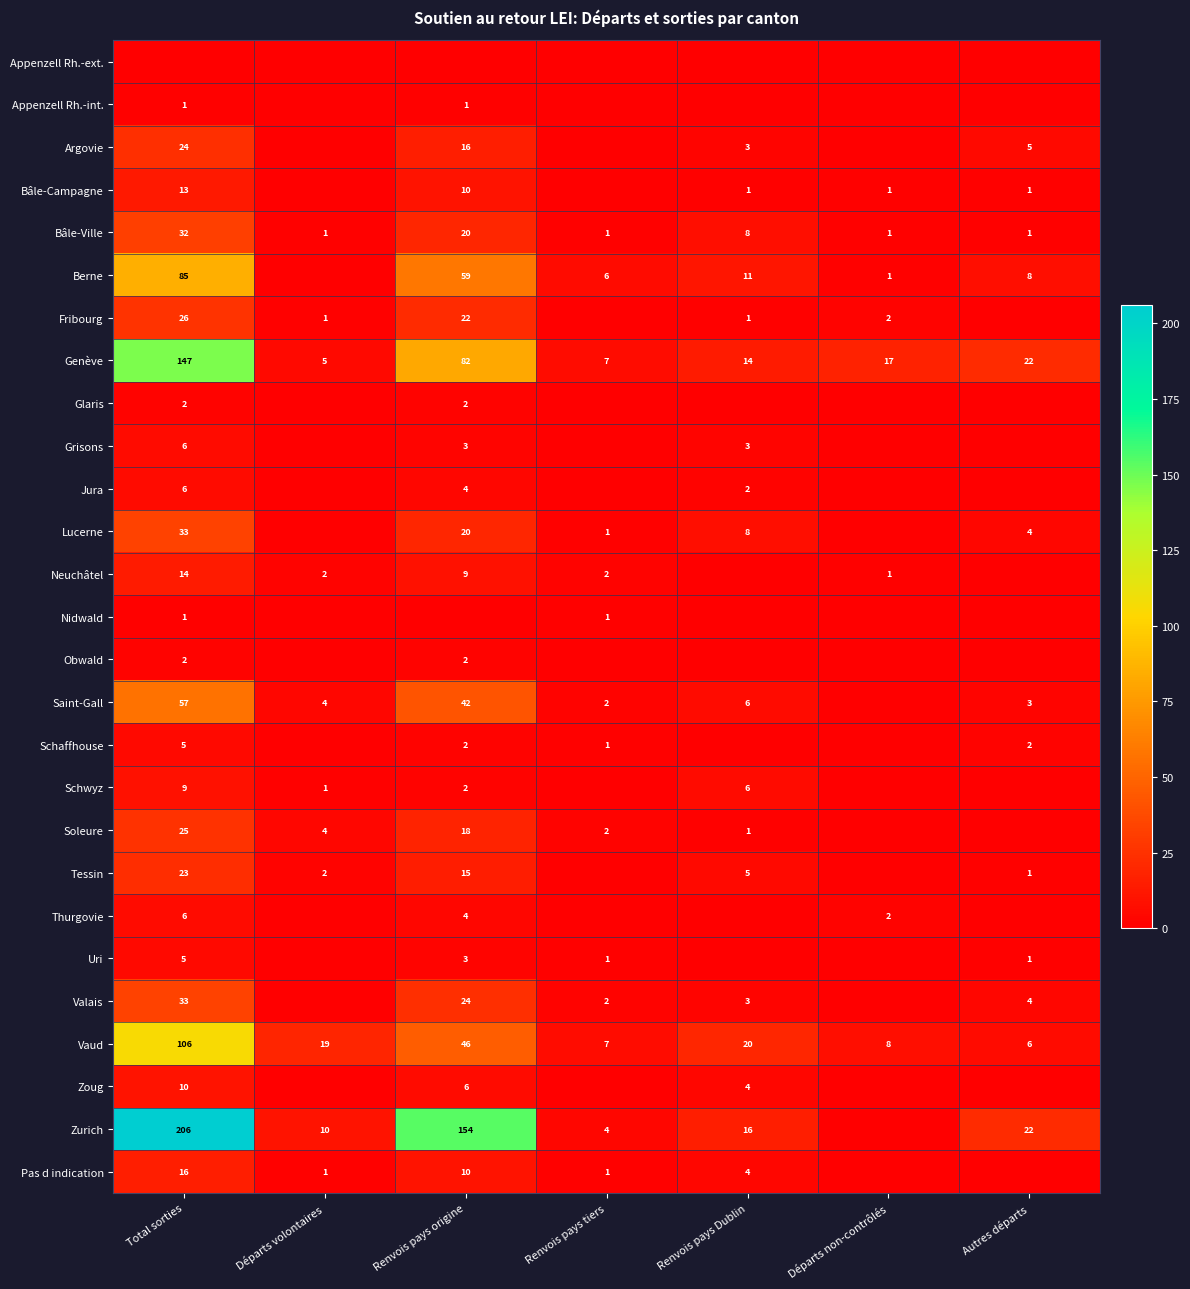

What is the total value across all series at Total sorties?

893